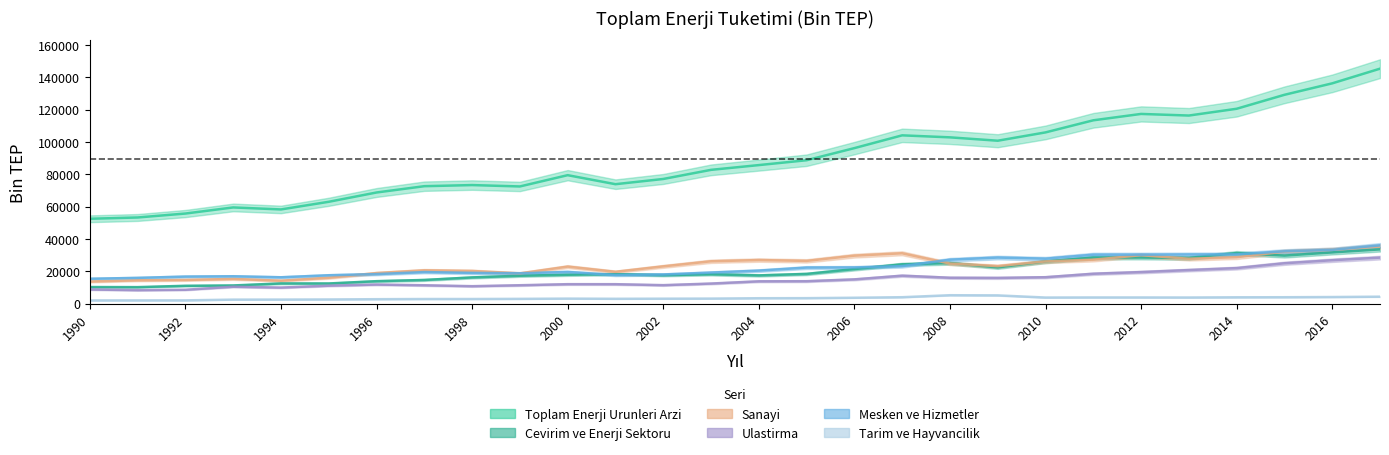

At which label does Tarim ve Hayvancilik reach its minimum?

1990